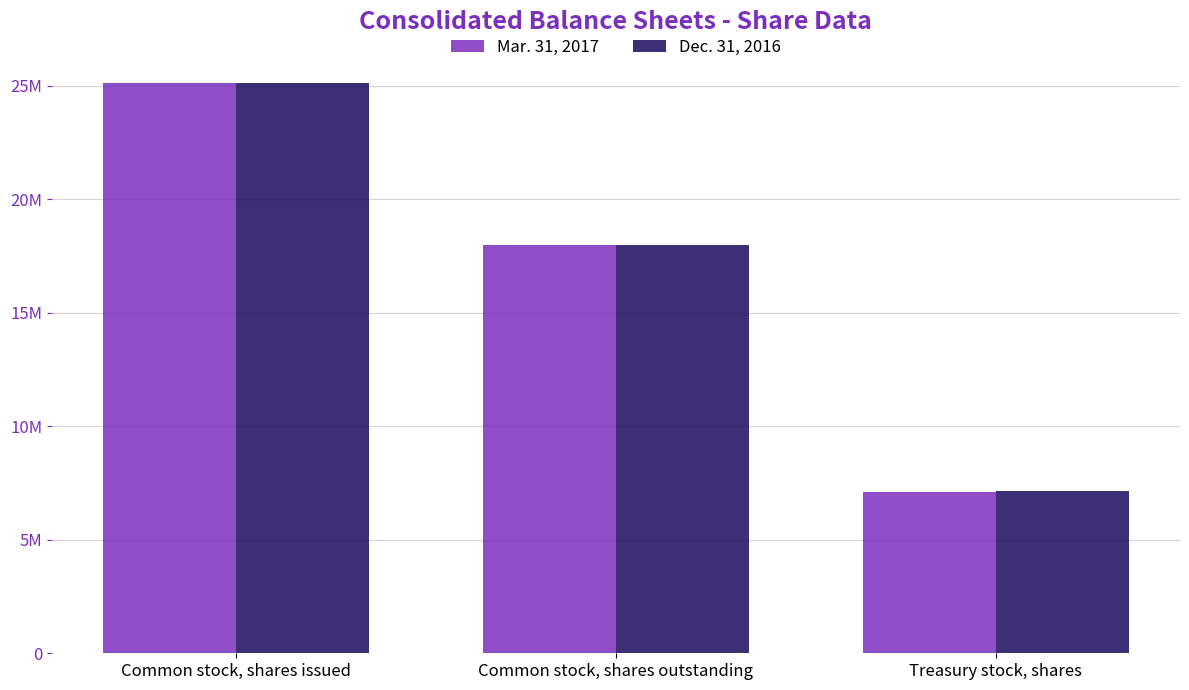

Reading left to right, extract all data points from this chart.

Mar. 31, 2017: 25095008	17979525	7115483
Dec. 31, 2016: 25134223	17969636	7164587